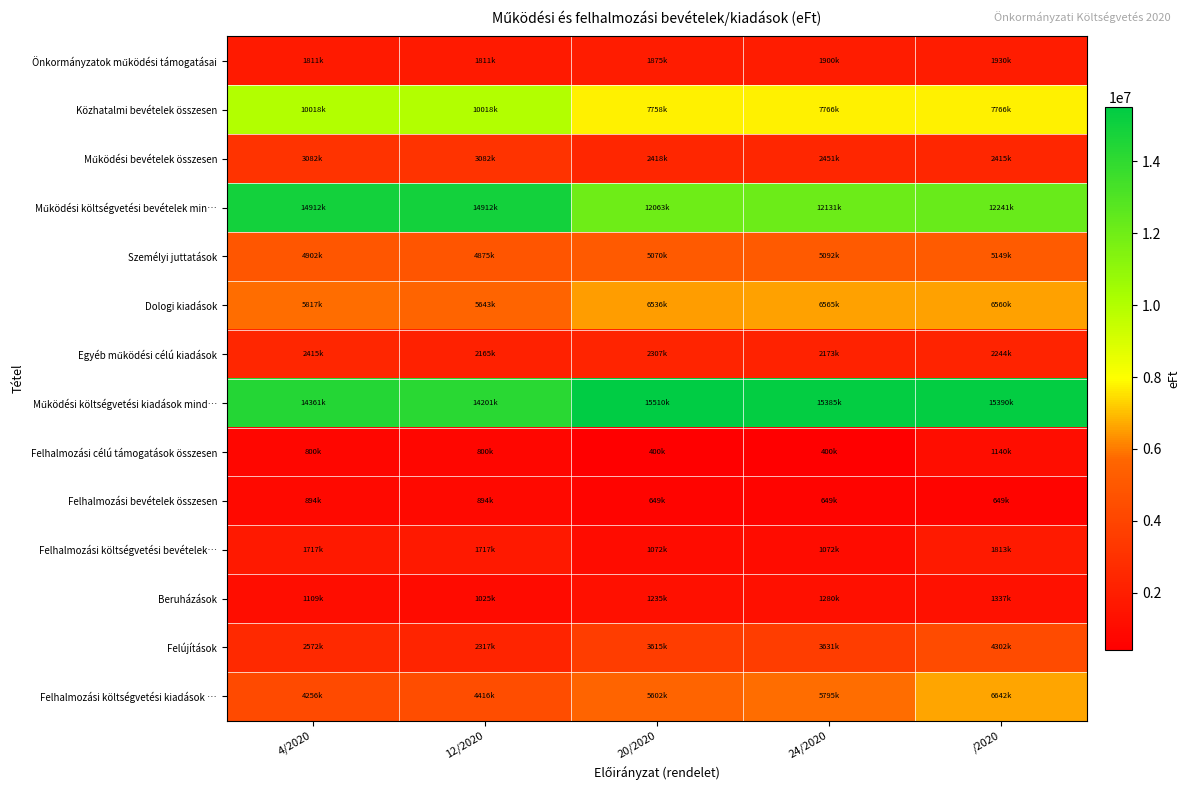

Between 24/2020 and 12/2020, which is larger?

24/2020